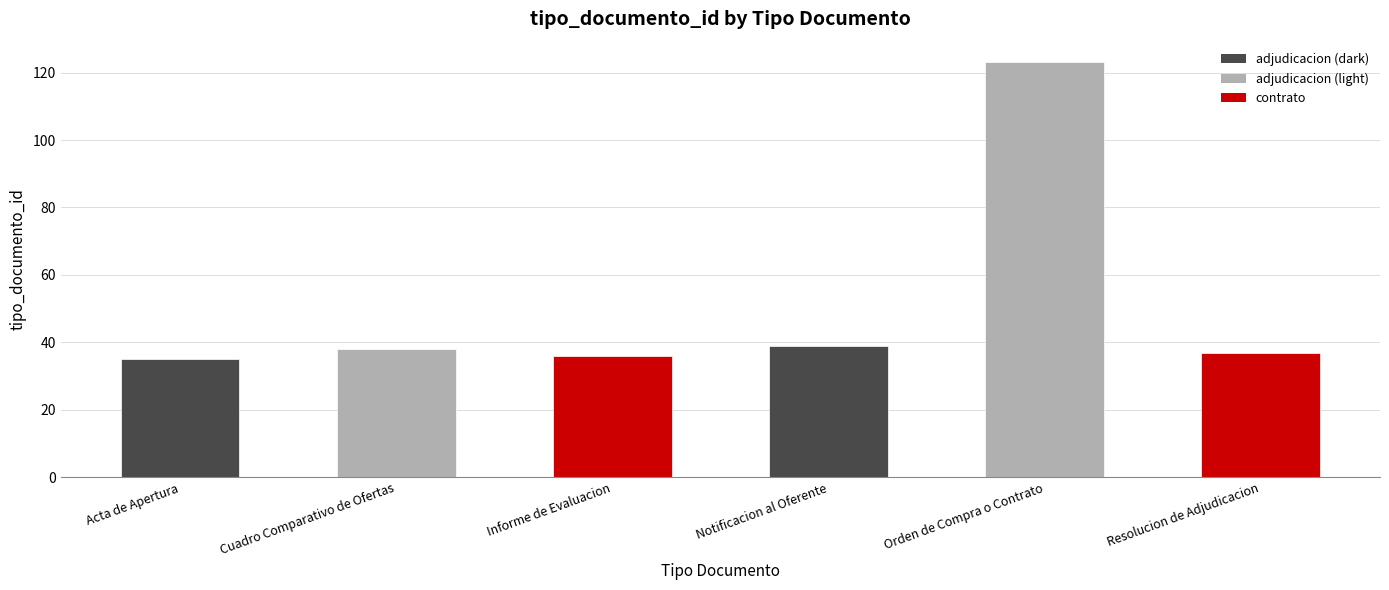

Is it true that the value at Orden de Compra o Contrato is 123?

True